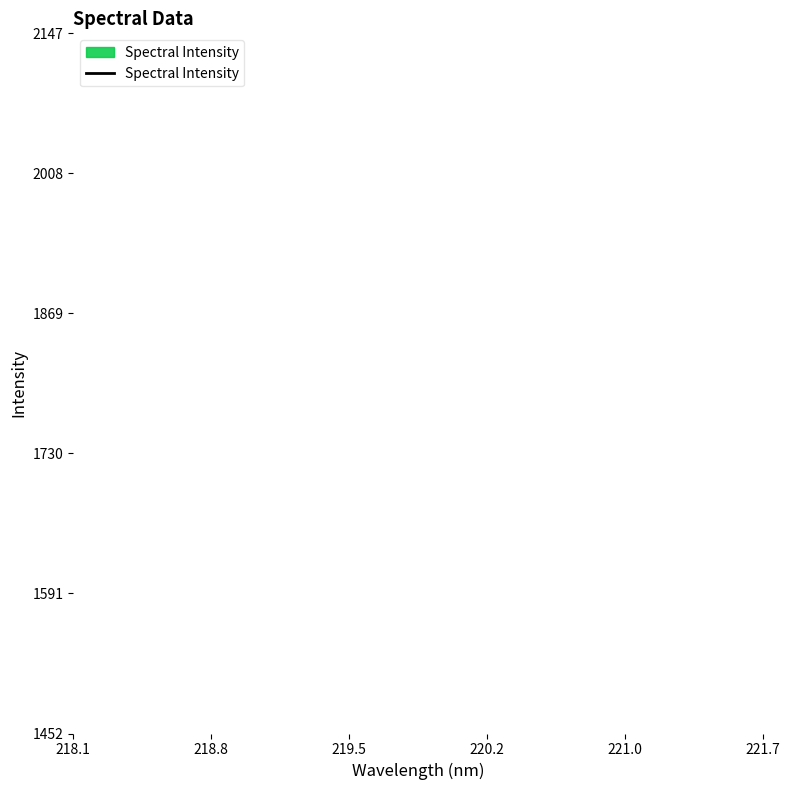

True or false: there are more than 0 points higher than both neighbors.

False